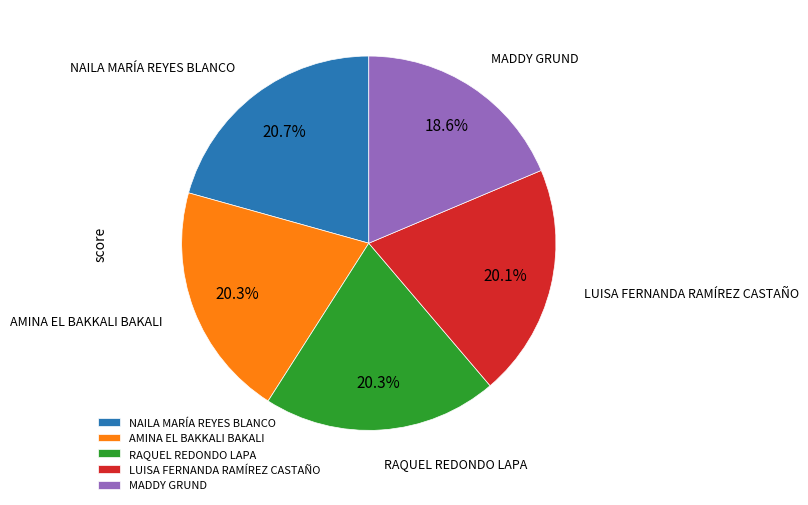

What is the smallest slice in the pie chart?

MADDY GRUND